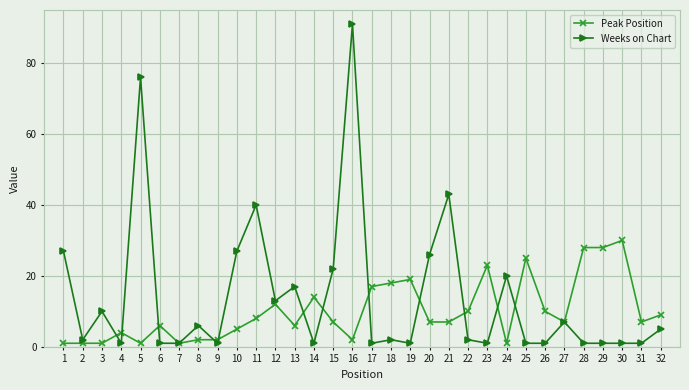

What is the difference between the second highest and minimum values in the Weeks on Chart series?

75